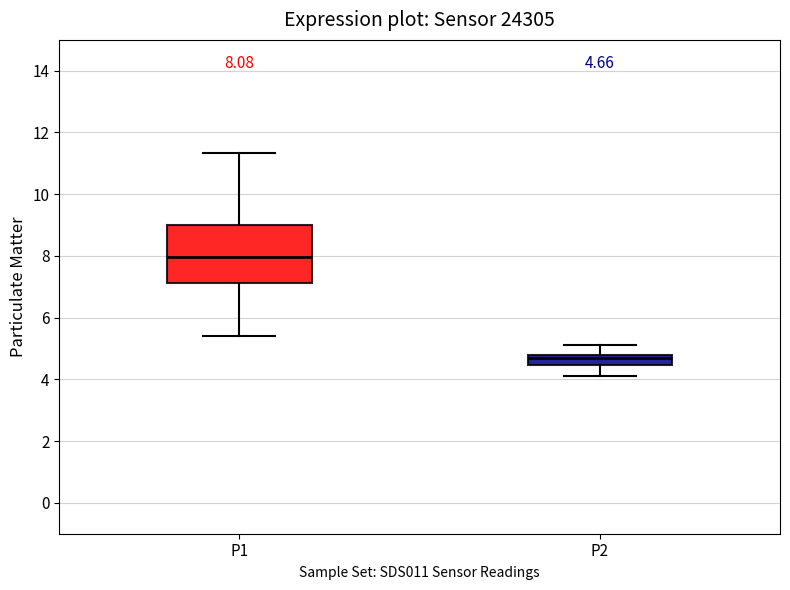

Which box has the highest median line?

P1